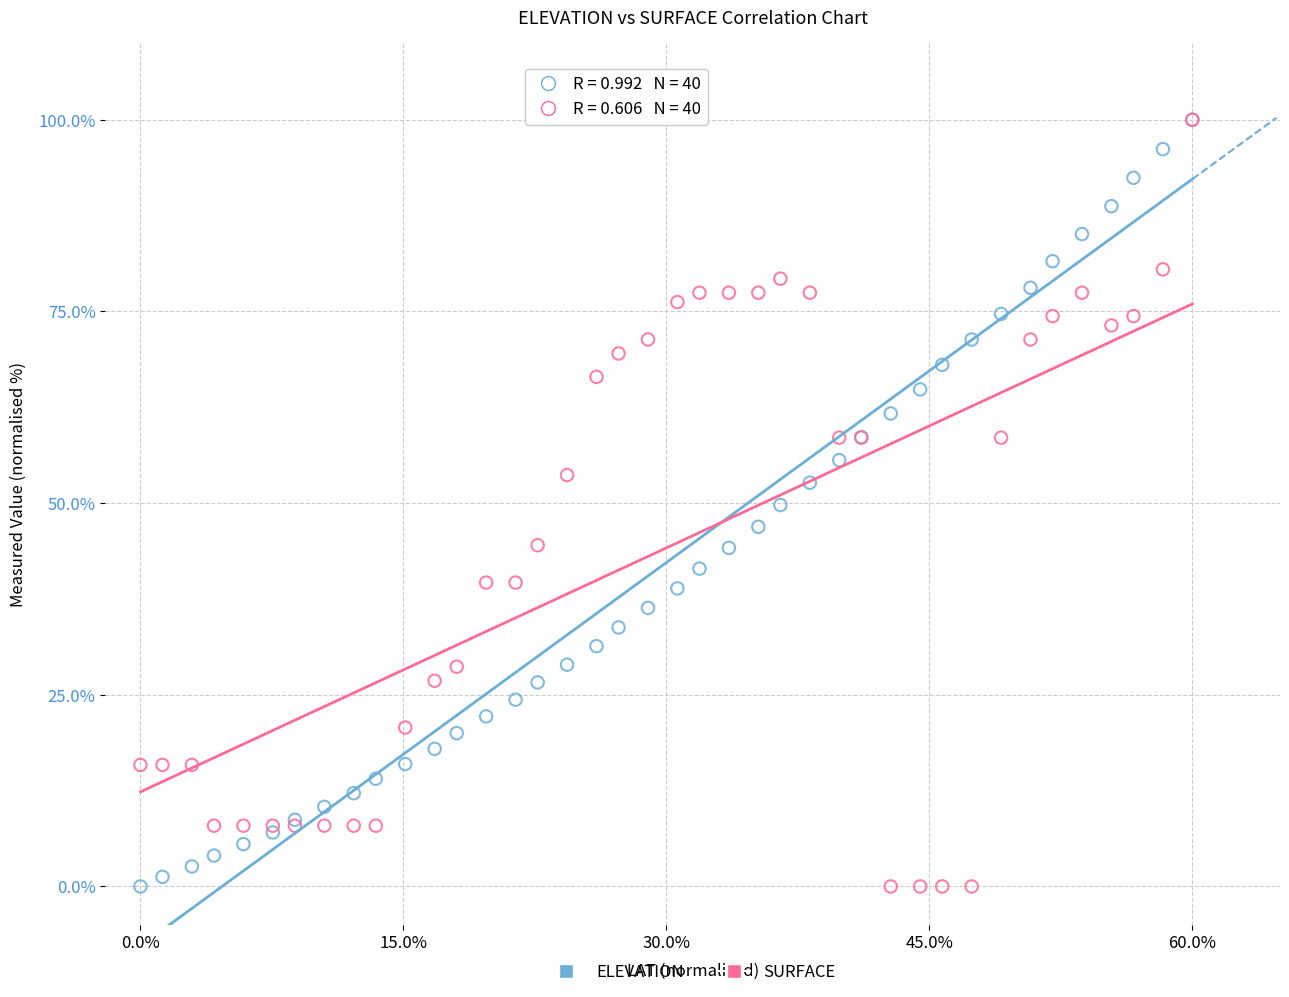

What are all the series names shown in the legend?

ELEVATION, SURFACE